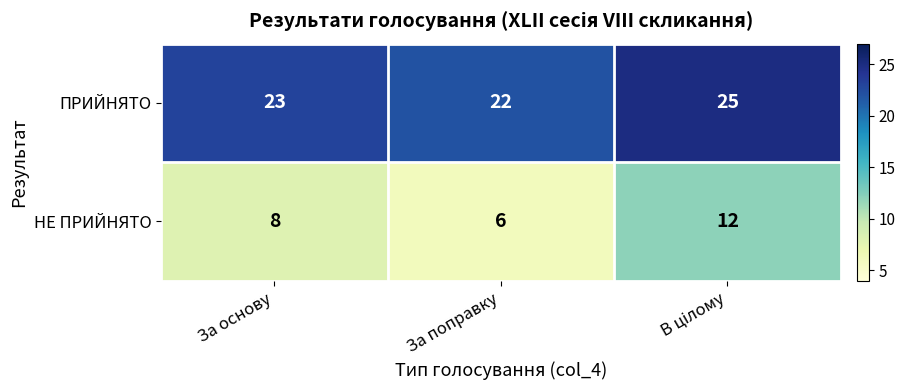

What is the approximate value of НЕ ПРИЙНЯТО at За поправку?

6